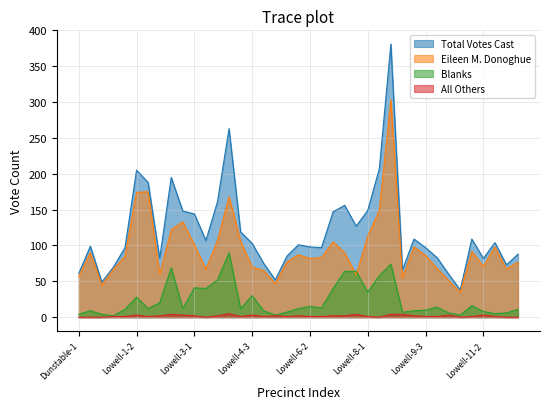

What is the difference between the second highest and minimum values in the Blanks series?

72